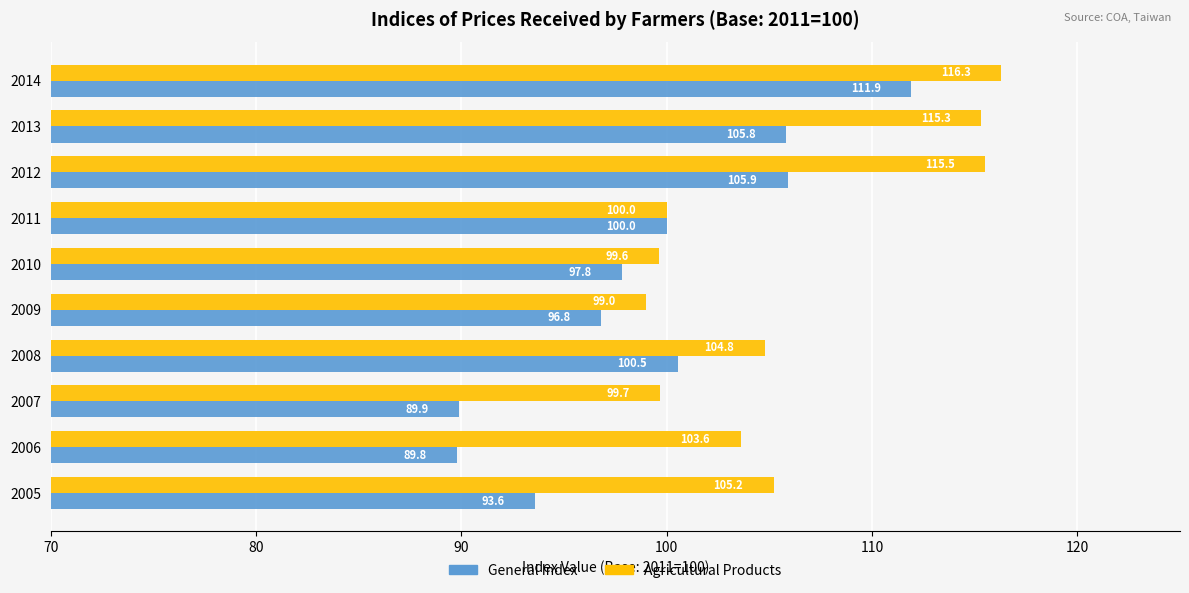

What are all the series names shown in the legend?

General Index, Agricultural Products